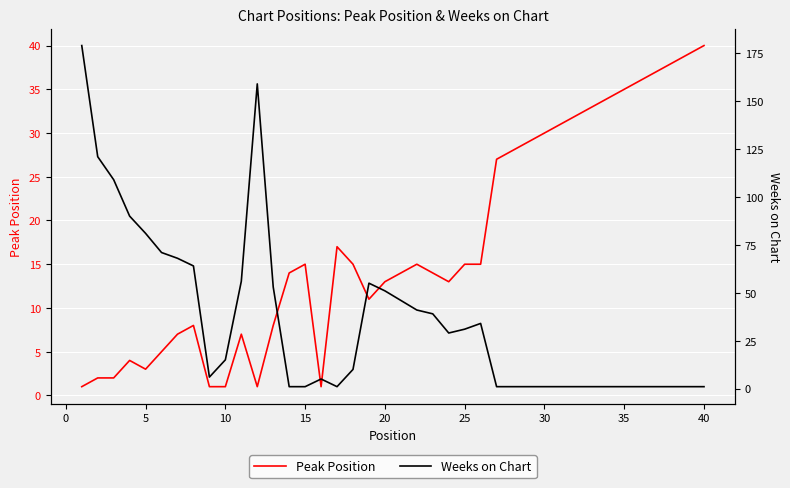

What is the maximum value for Peak Position?

40